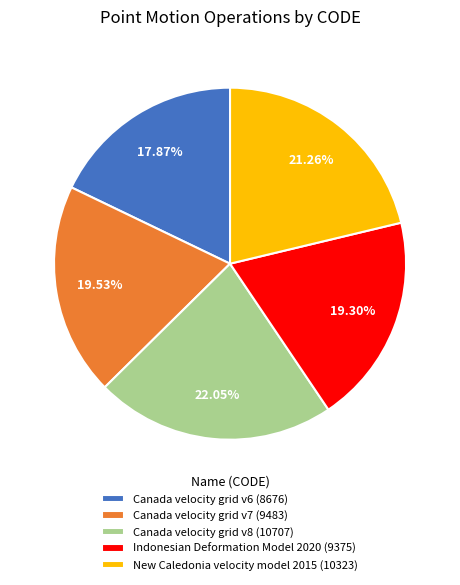

Between Canada velocity grid v8 and Canada velocity grid v6, which is larger?

Canada velocity grid v8